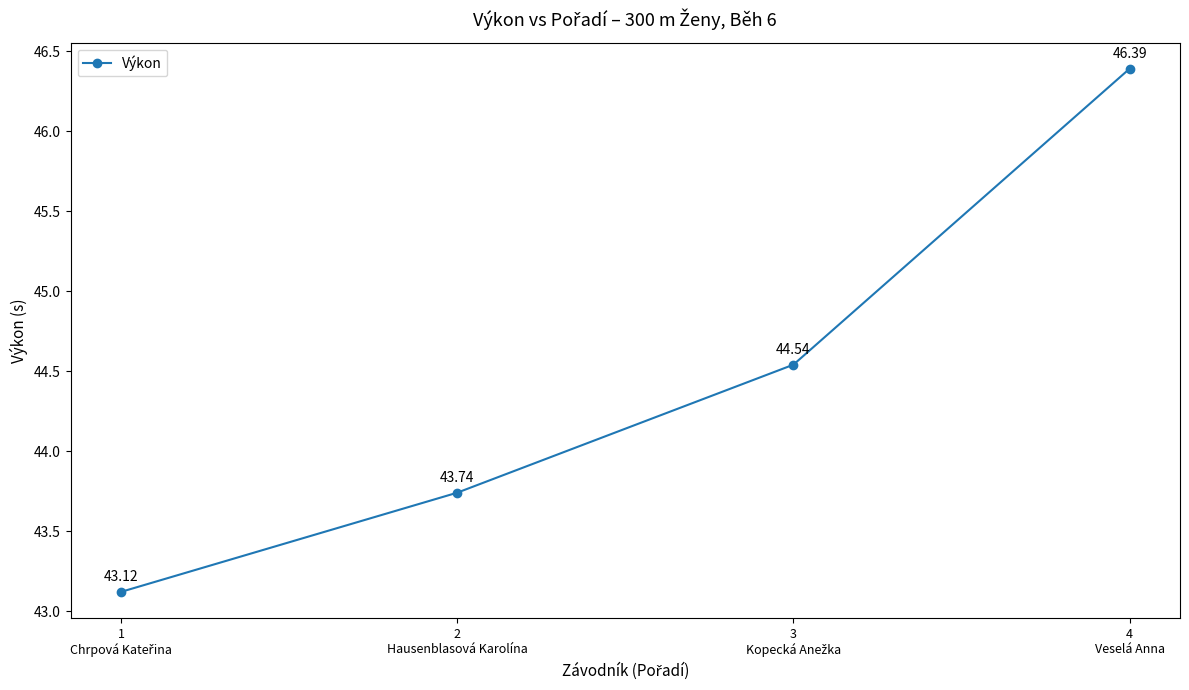

What is the sum of all values?

177.8